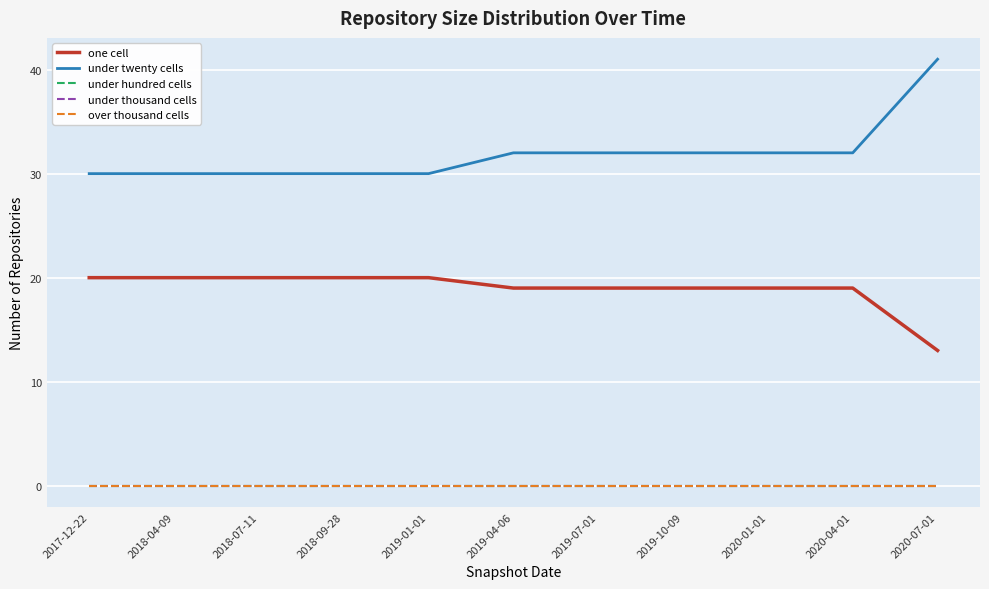

At which label does under hundred cells reach its minimum?

2017-12-22